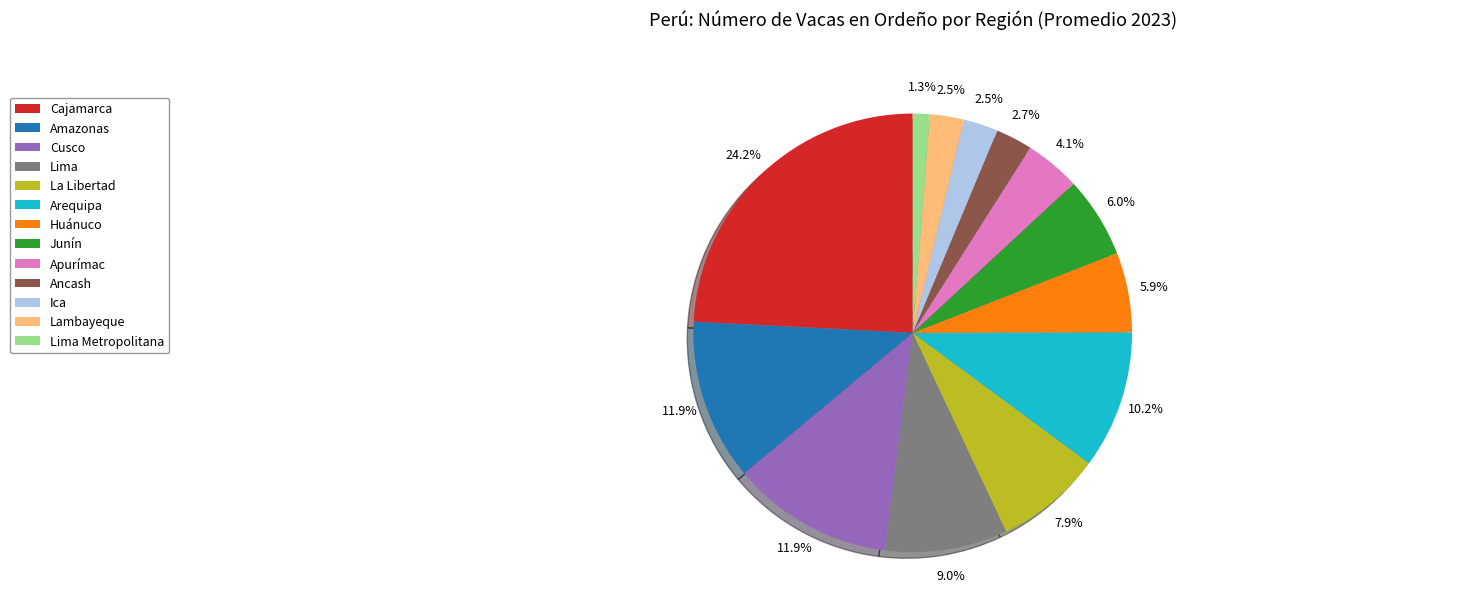

Does Cusco account for over 50% of the chart?

No